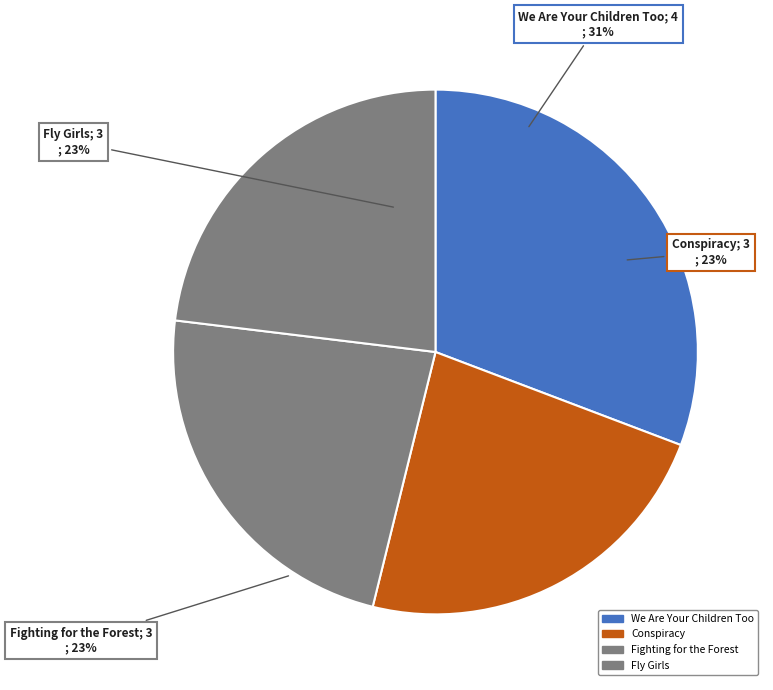

To the nearest percent, what portion does Fighting for the Forest represent?

23%